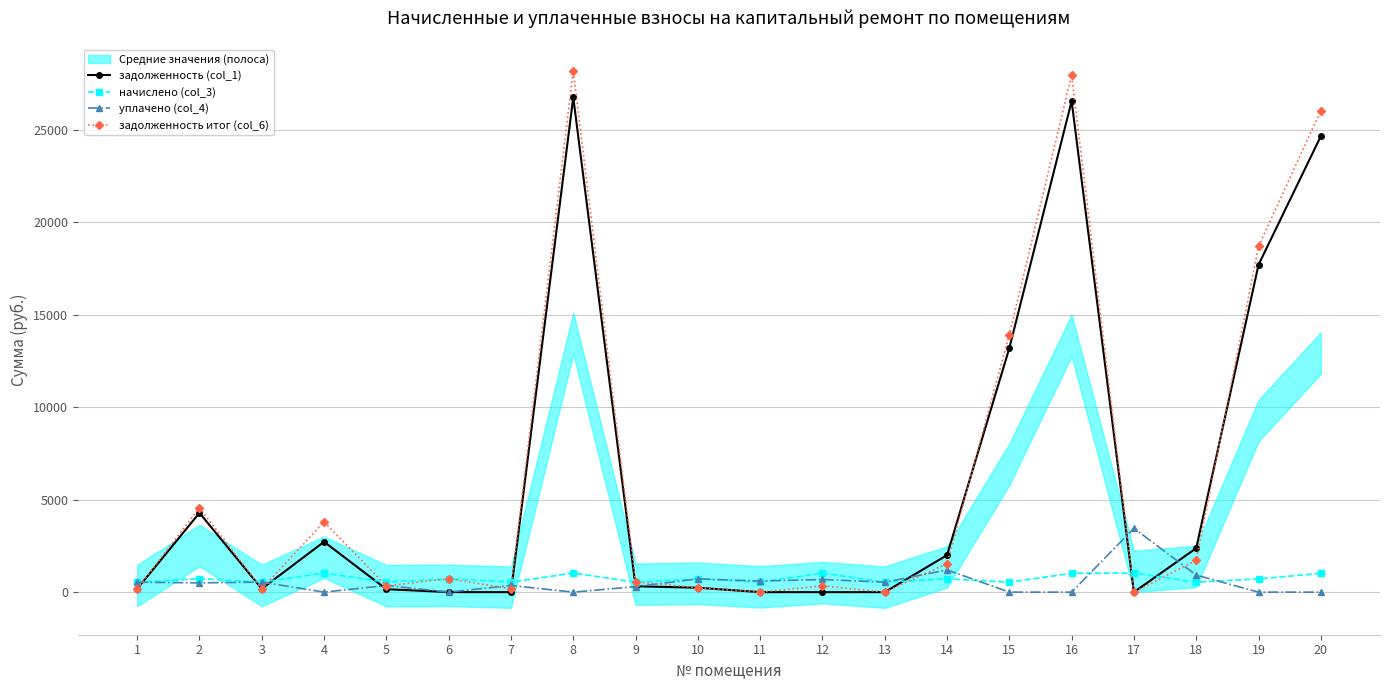

Rank the series at 5 from highest to lowest value.

начислено (col_3), уплачено (col_4), задолженность итог (col_6), задолженность (col_1)